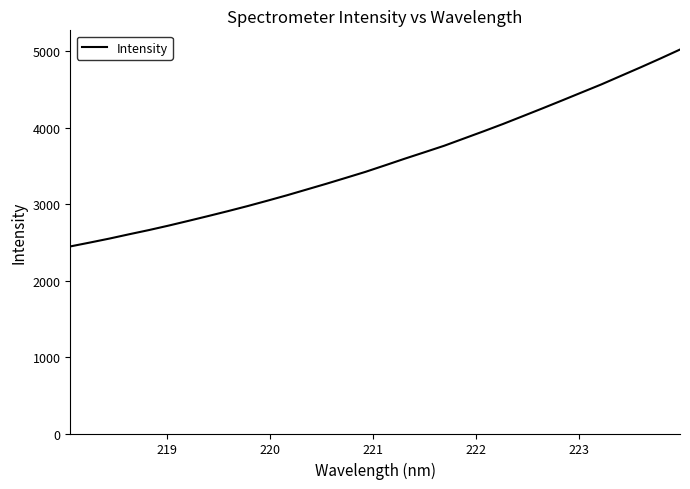

What is the difference between the maximum and minimum values?

2574.1